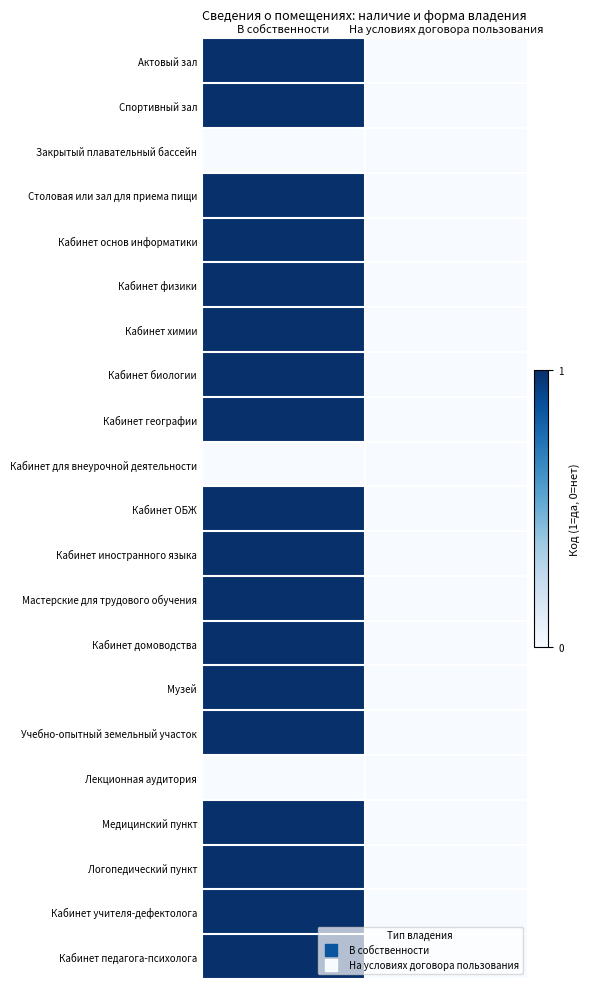

Count the number of categories in the chart.

2